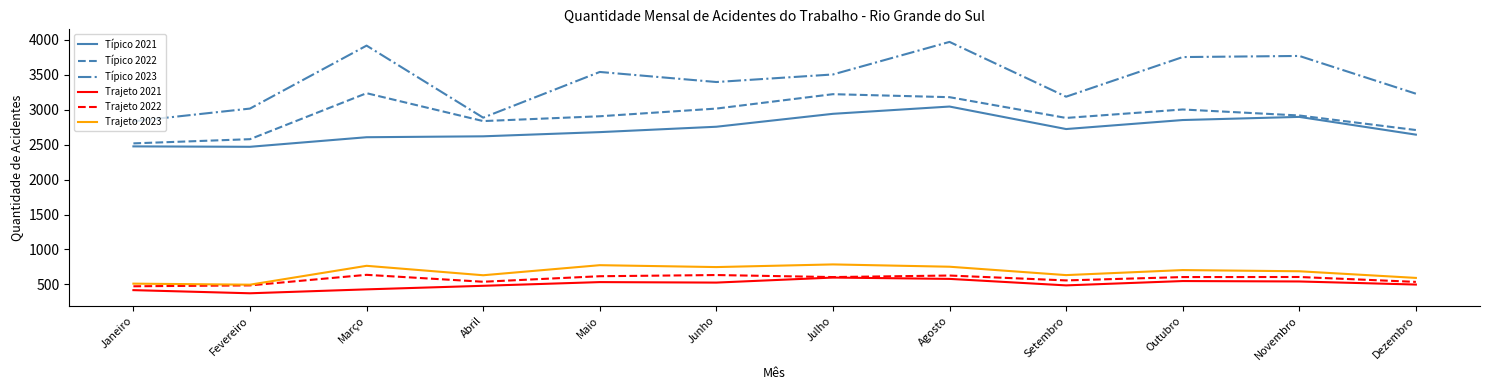

What is the lowest value of the Trajeto 2022 series?

473